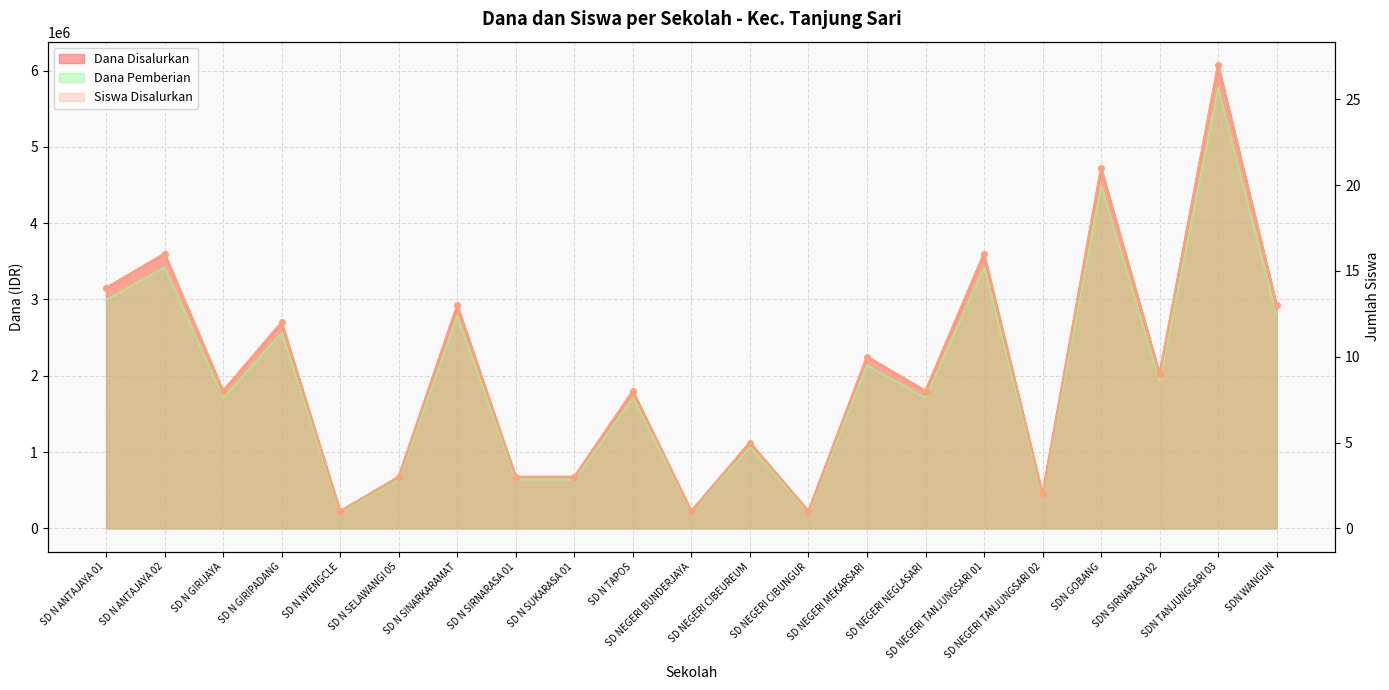

The Siswa Disalurkan series shows 3624193 at SDN SIRNARASA 02. True or false?

False